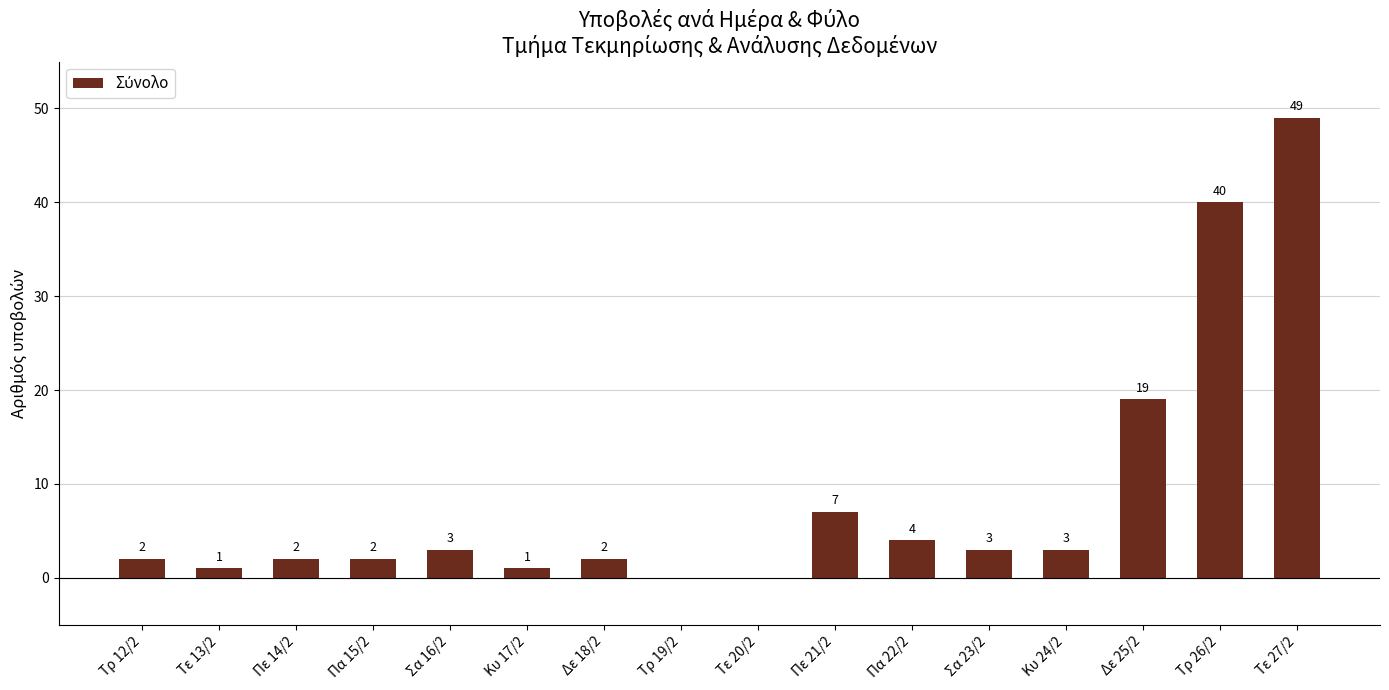

What is the greatest value displayed?

49